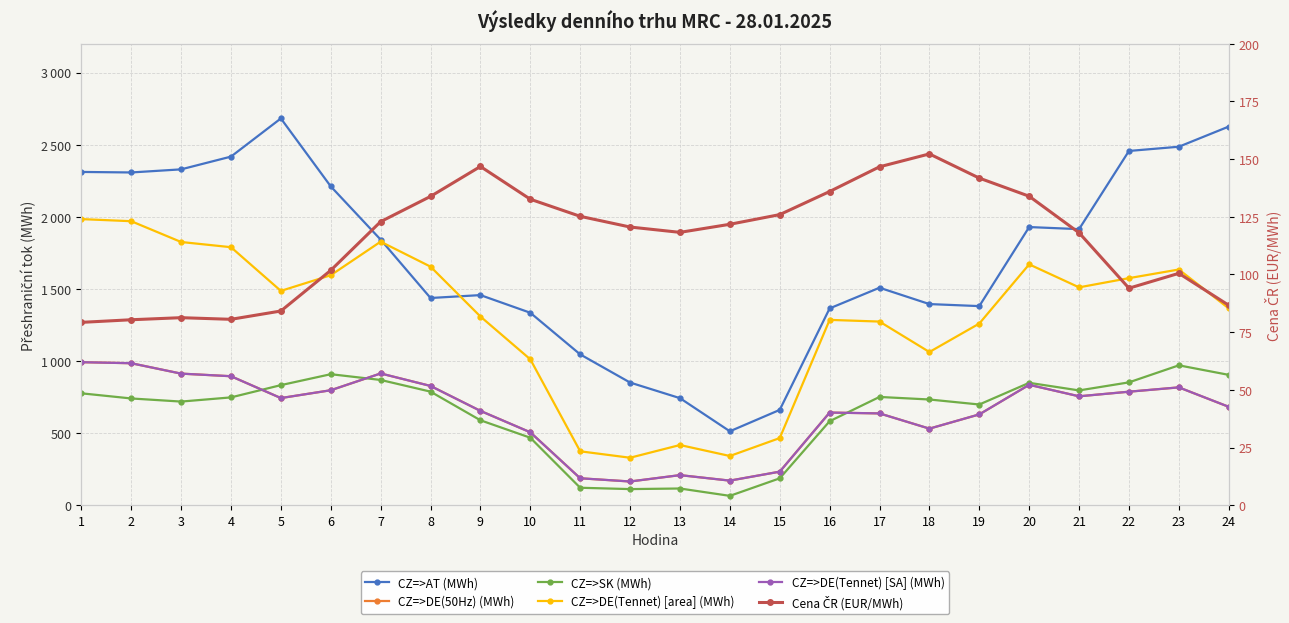

At which category does the chart reach its minimum across all series?

14